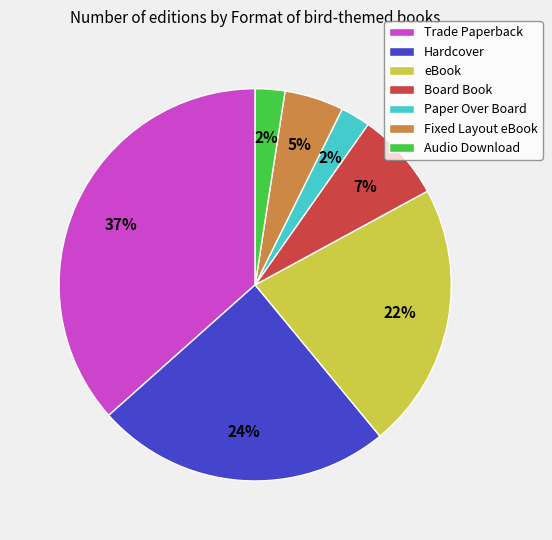

To the nearest percent, what is the average slice percentage?

14%